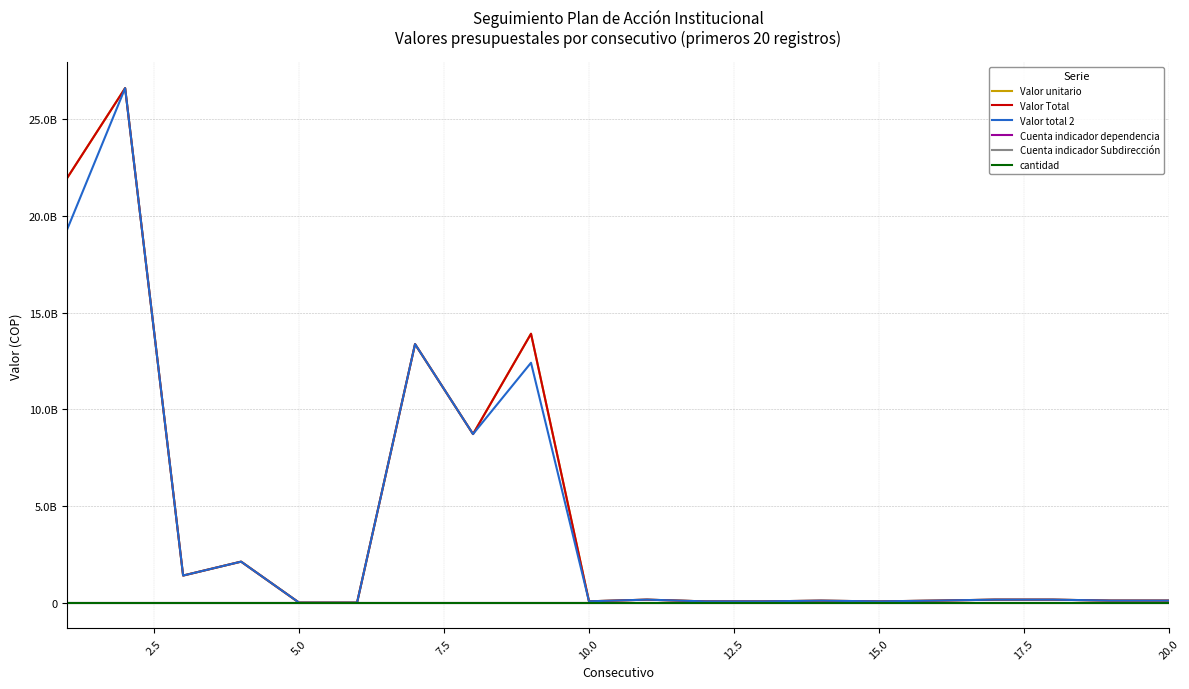

Is this an area chart (filled region under the line)?

No